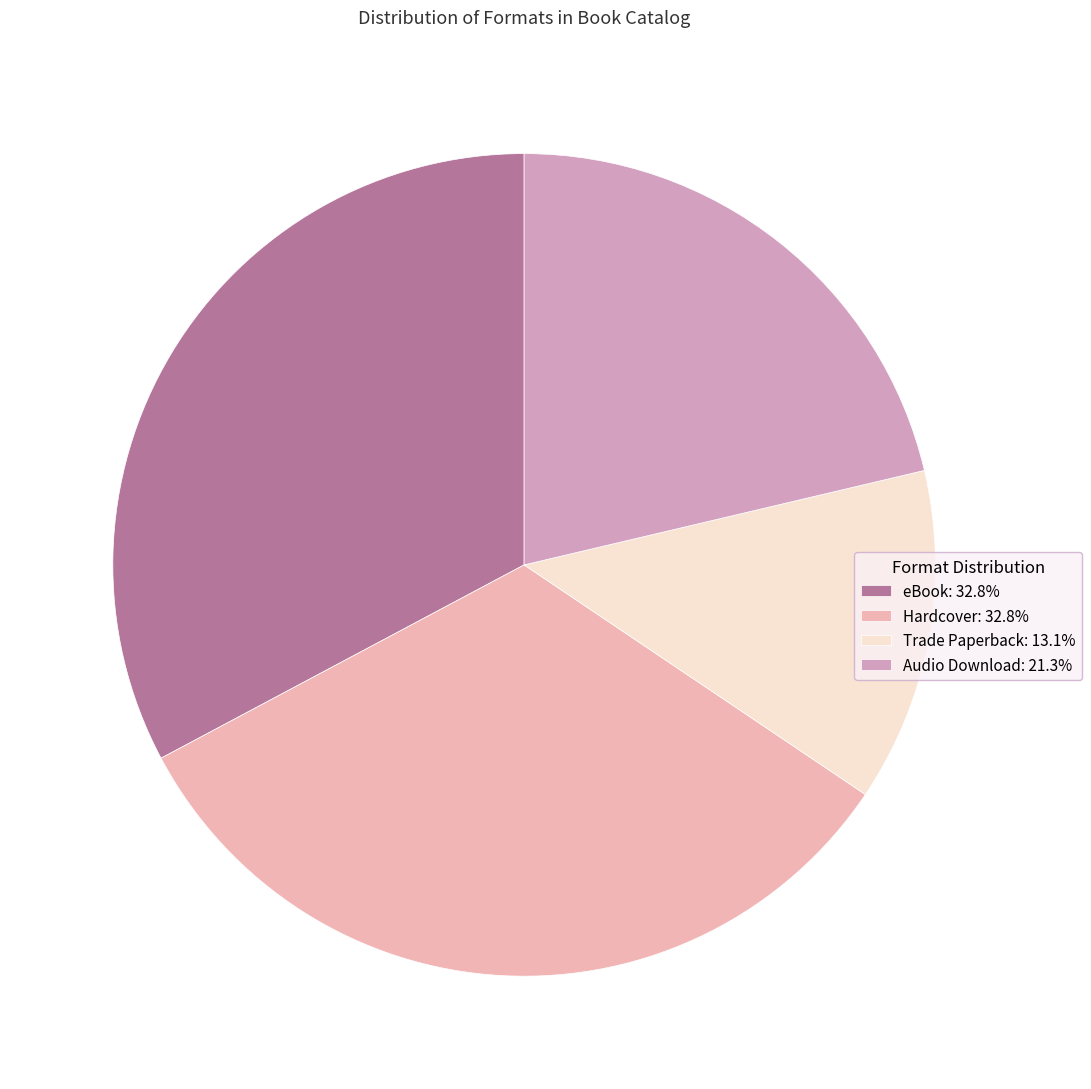

How many segments does this pie chart have?

4